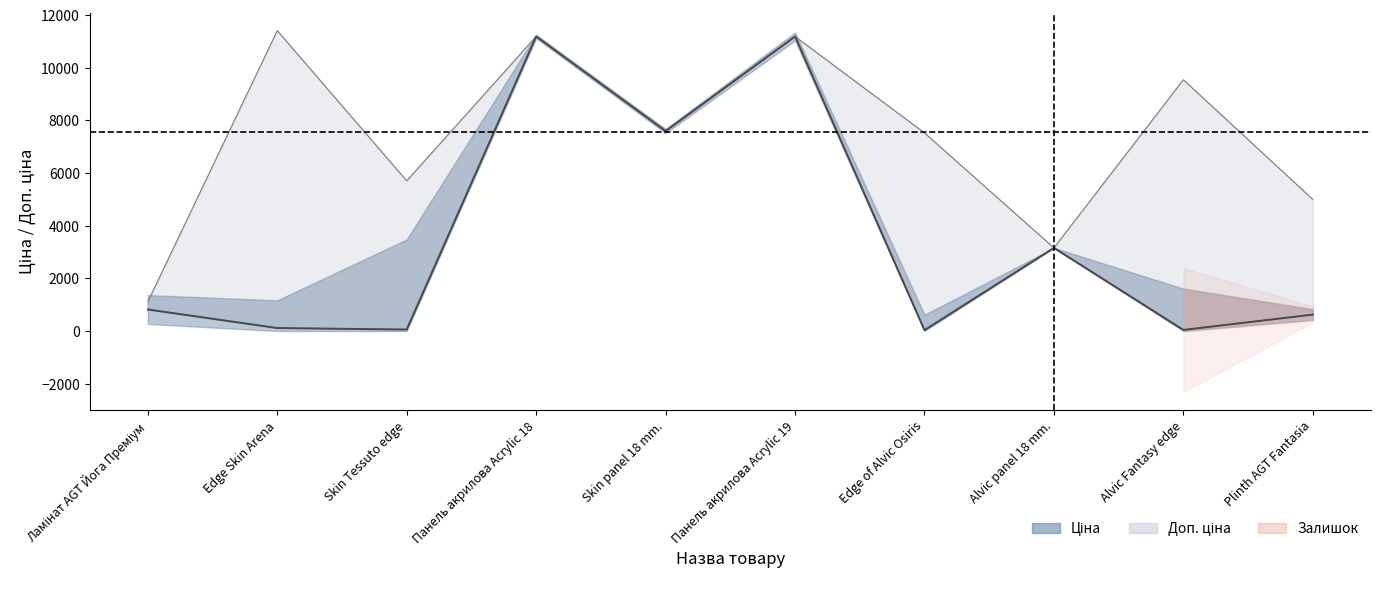

Reading left to right, transcribe all the data shown in this chart.

818.5	114.1	57.0	11188.2	7596.5	11188.2	33.4	3157.9	42.4	624.8